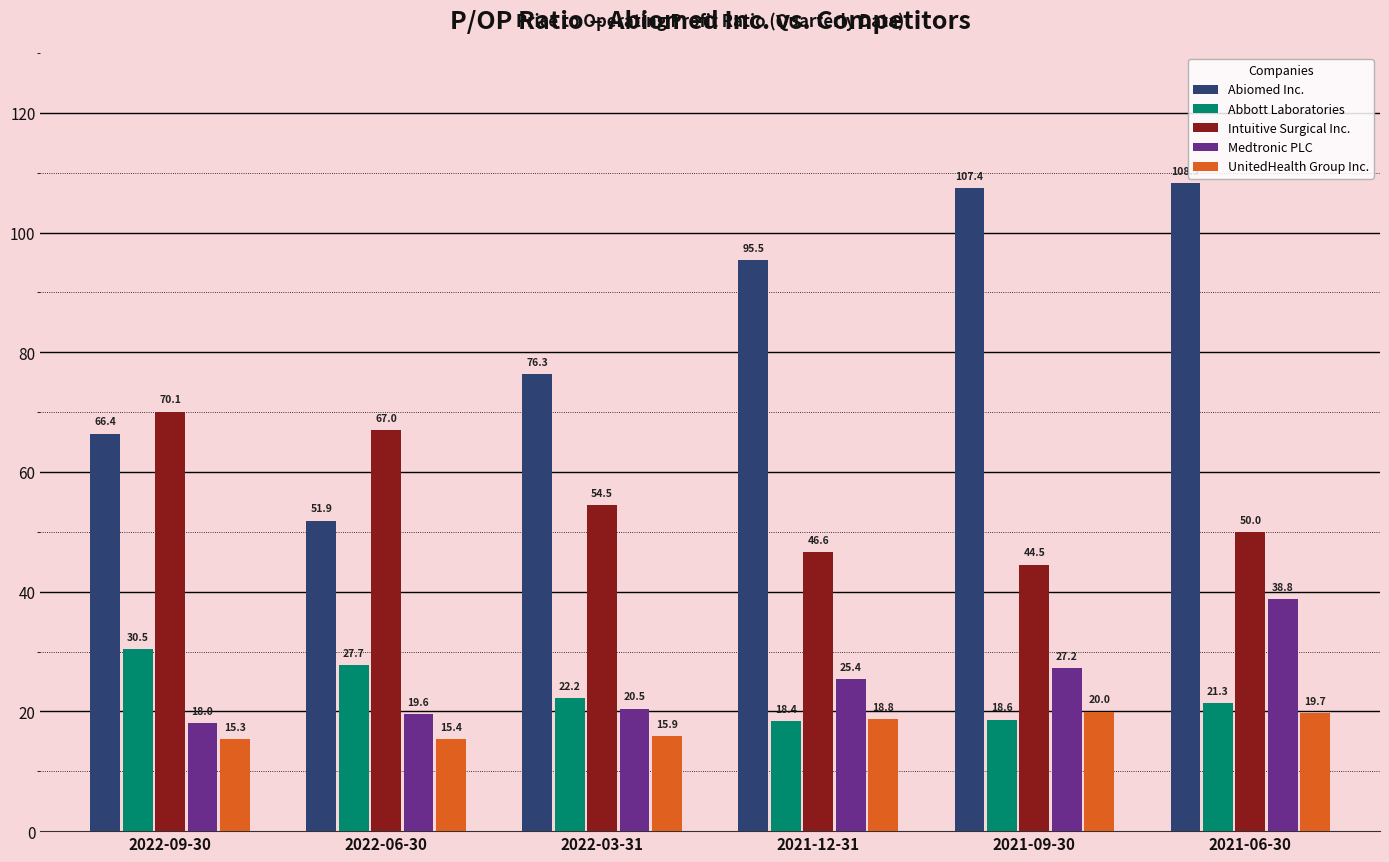

What is the greatest value displayed?

108.3